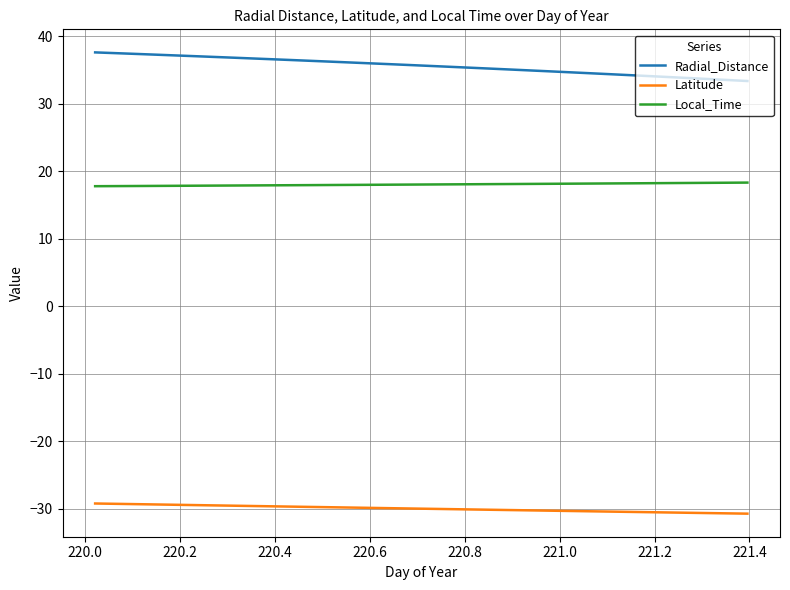

What is the maximum value shown in the chart?

37.6